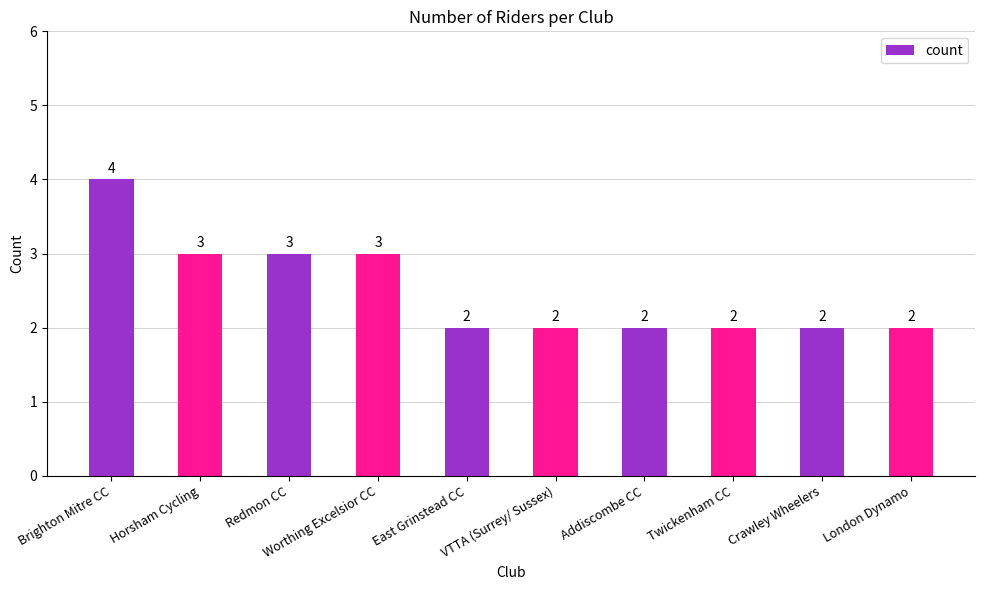

Between East Grinstead CC and Brighton Mitre CC, which is larger?

Brighton Mitre CC